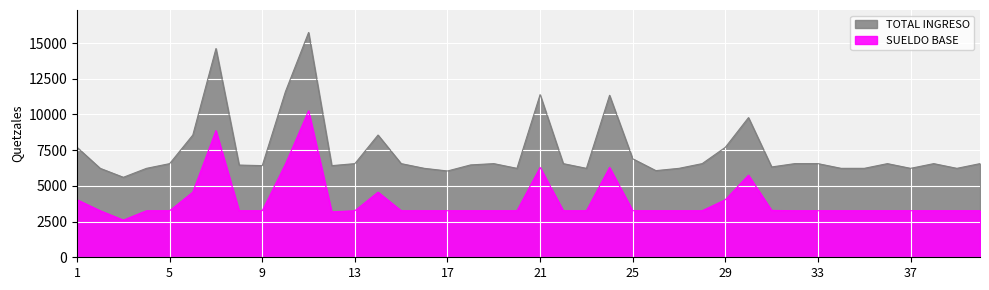

True or false: TOTAL INGRESO has more than 0 interior local peaks.

True